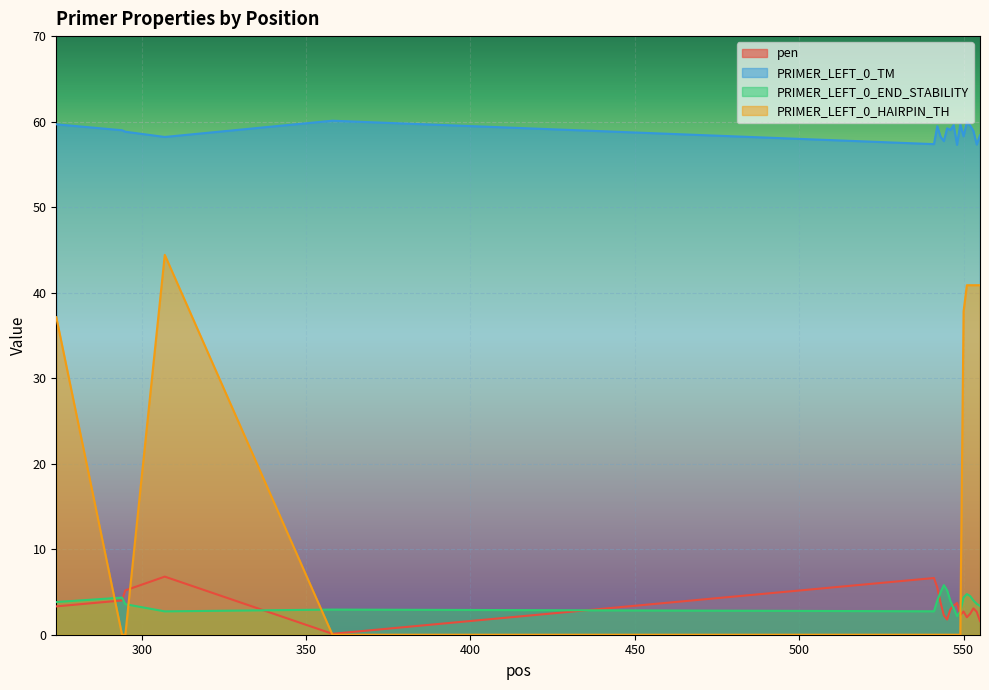

Which label corresponds to the largest value in the chart?

358